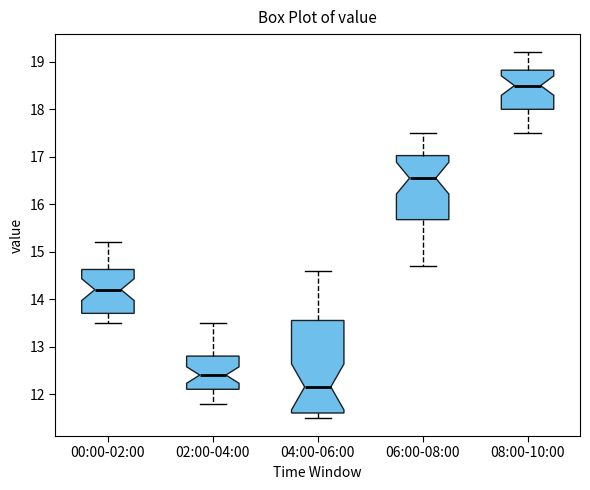

Where is the lower edge of the box for 08:00-10:00 on the y-axis? The values are not printed on the chart, so give them approximately, as read against the axis.

18.0